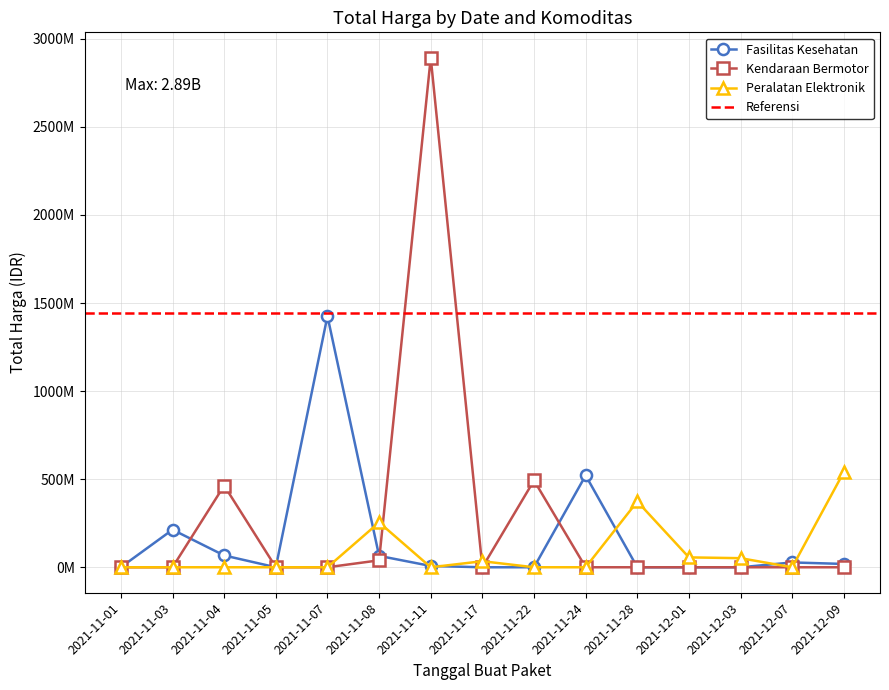

Rank the series at 16 from lowest to highest value.

Kendaraan Bermotor, Peralatan Elektronik, Fasilitas Kesehatan